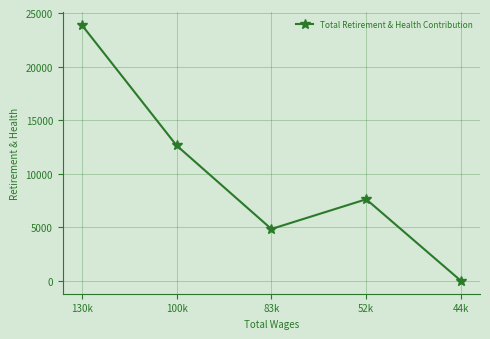

Which category has the lowest value across all series?

44k